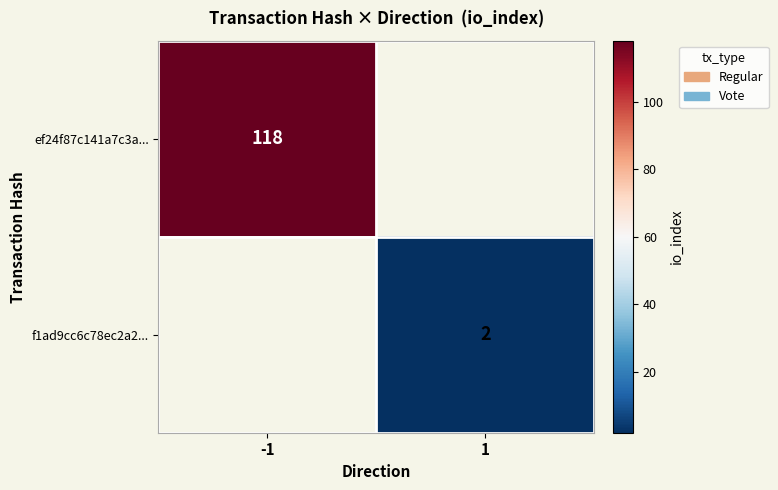

Is the value of ef24f87c141a7c3a... at -1 greater than the value of f1ad9cc6c78ec2a2... at 1?

Yes